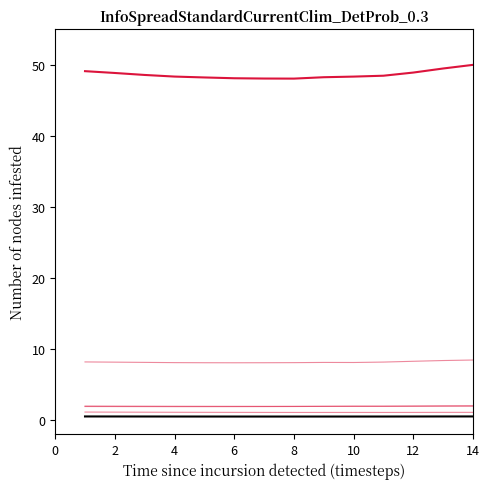

How many lines are shown in the chart?

6